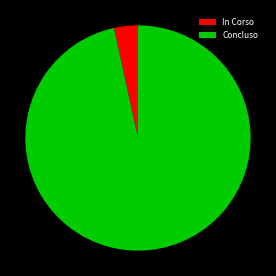

Which slice is the smallest?

In Corso